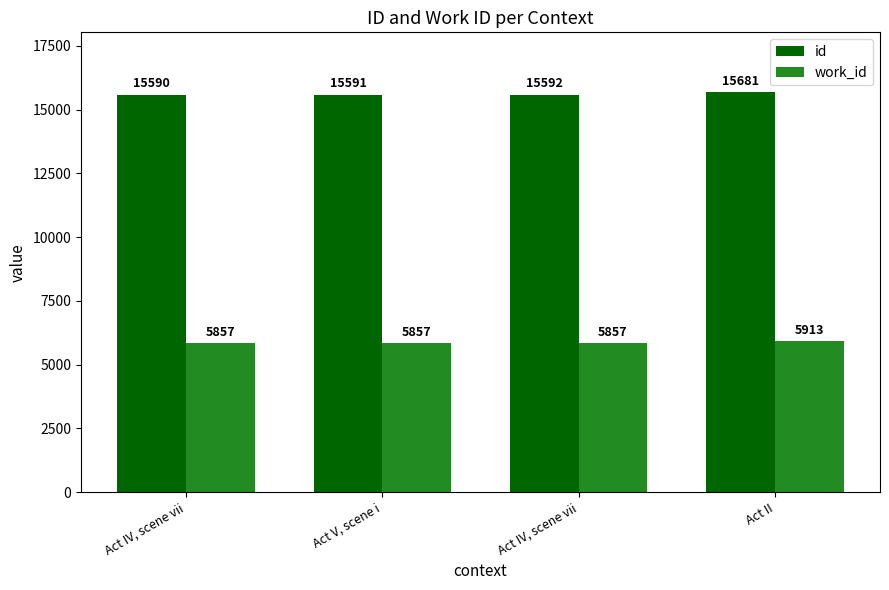

At which label is work_id closest to 5885?

Act IV, scene vii